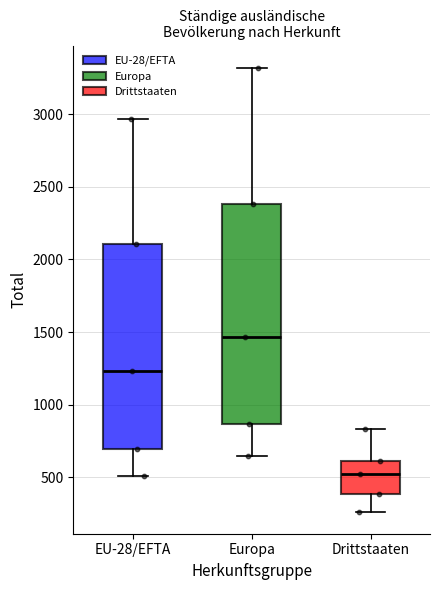

Where is the upper edge of the box for EU-28/EFTA on the y-axis? The values are not printed on the chart, so give them approximately, as read against the axis.

2100